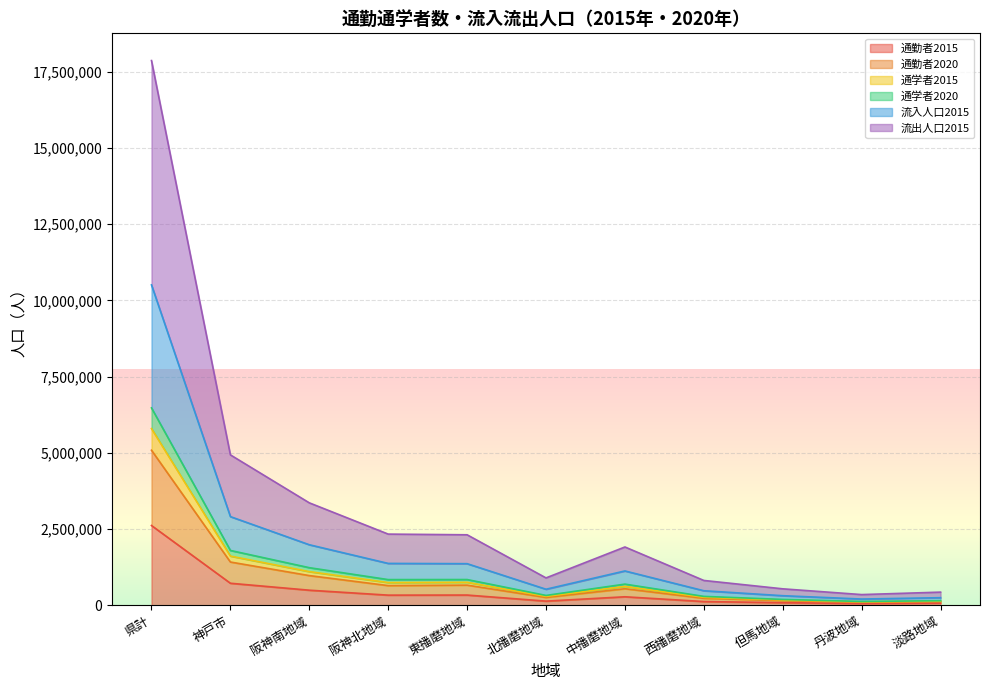

What position from the right is 阪神北地域?

8